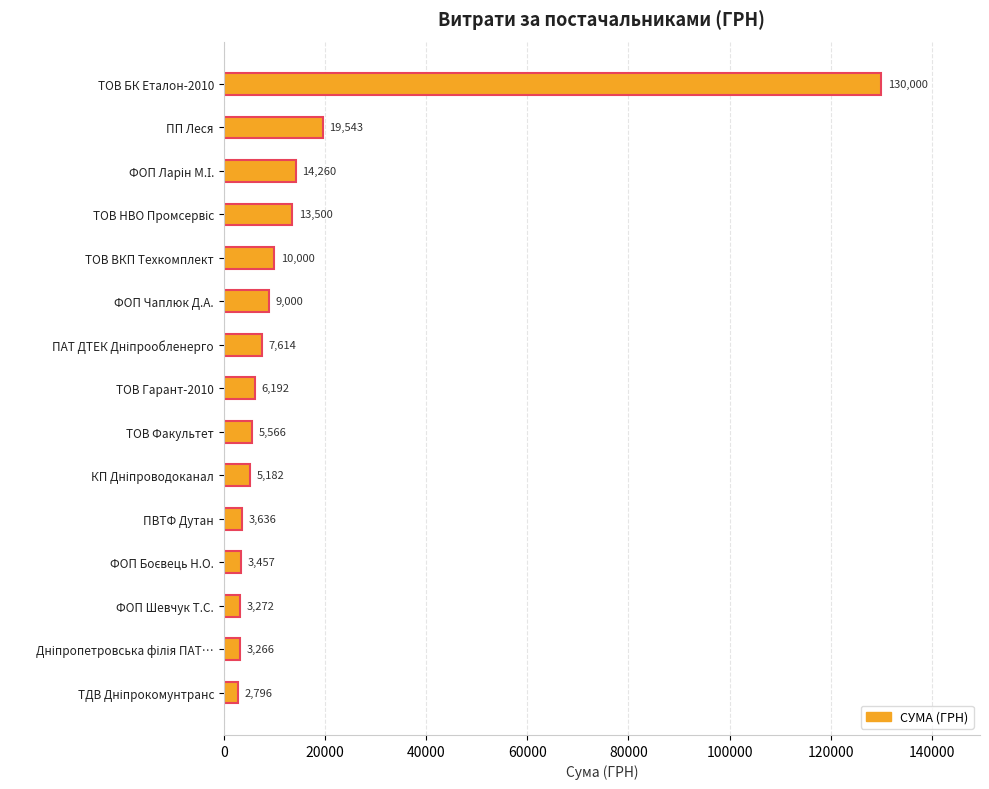

What is the greatest value displayed?

130000.0